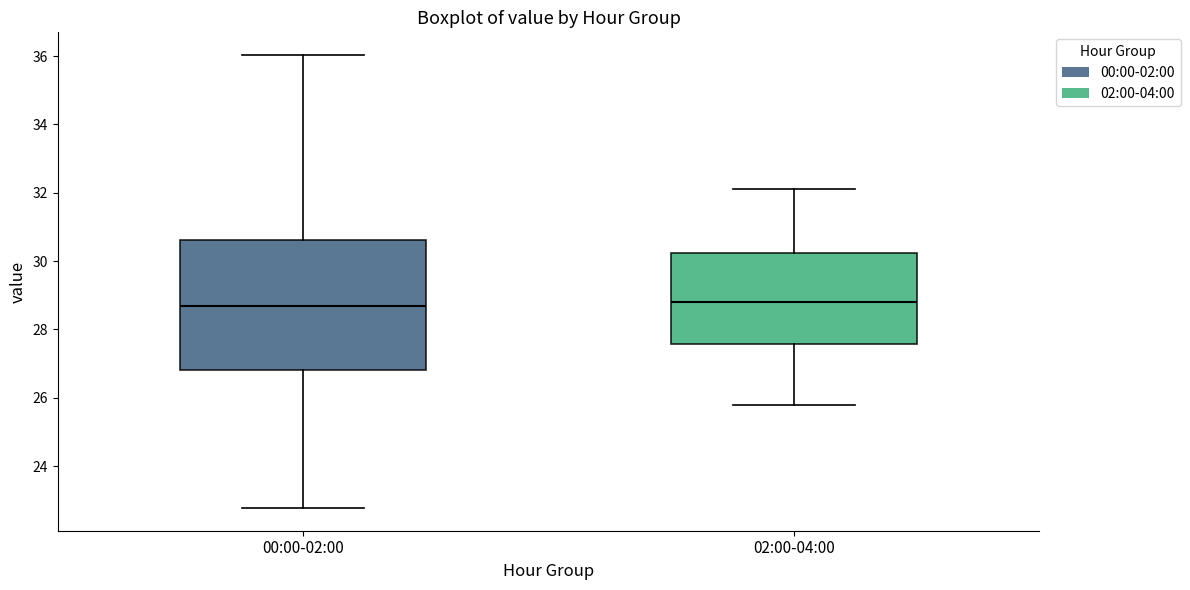

Which box is the tallest, from its lower edge to its upper edge?

00:00-02:00